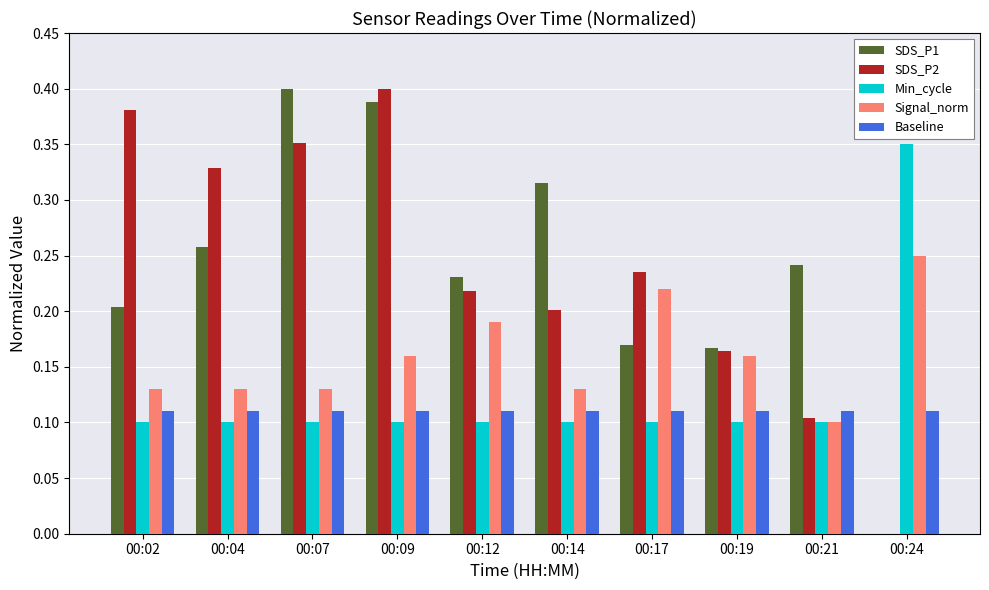

Between 00:02 and 00:12, which series saw the biggest shift?

SDS_P2